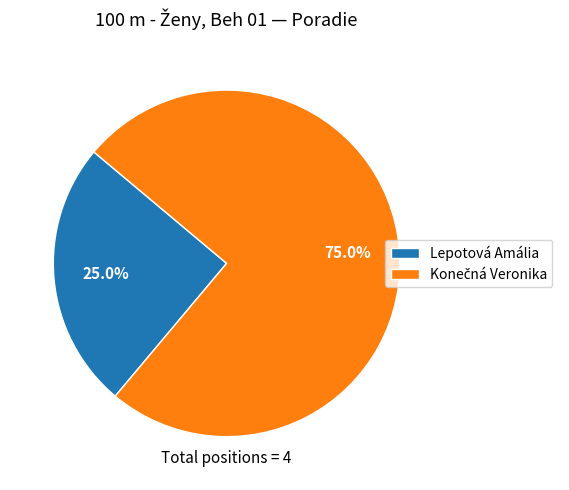

How many segments does this pie chart have?

2